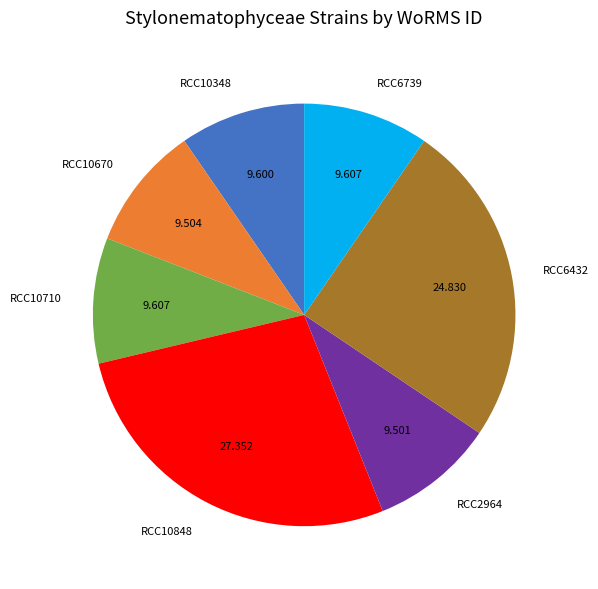

Approximately how many times larger is the value at RCC6739 compared to RCC6432?

0.4